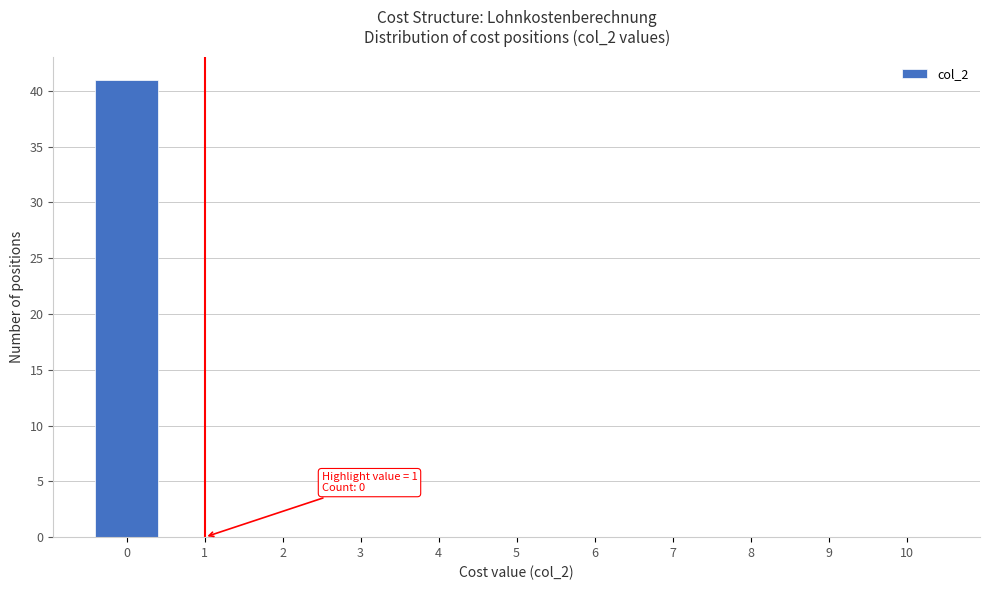

Over which range of the x-axis is the bar tallest?

-0.5 to 0.5